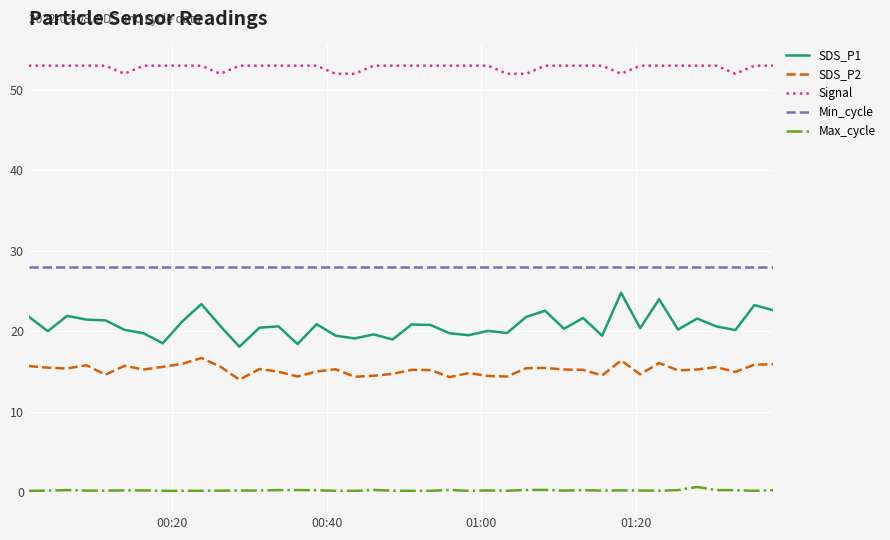

Rank the series by their maximum value, from highest to lowest.

Signal, Min_cycle, SDS_P1, SDS_P2, Max_cycle